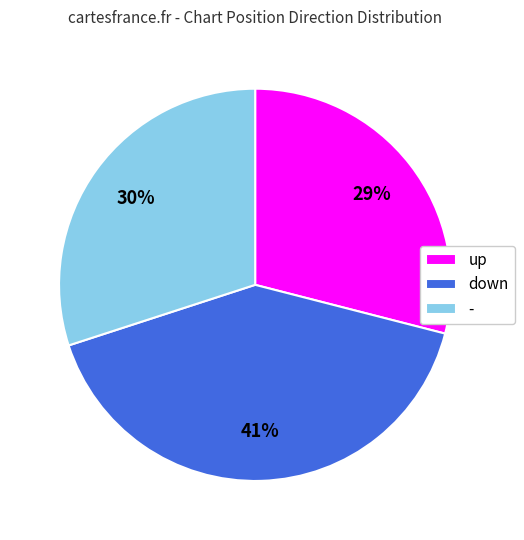

Which category has the biggest portion of the pie?

down